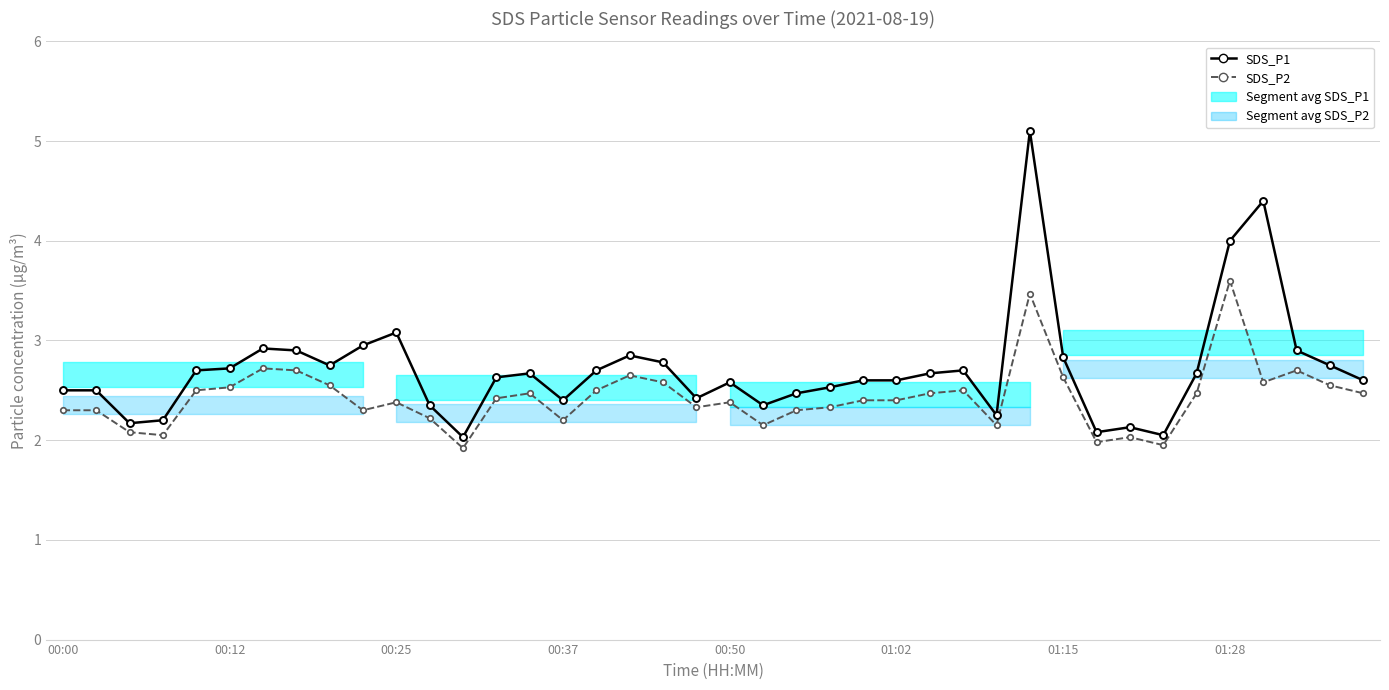

Which series has the widest spread of values?

SDS_P1